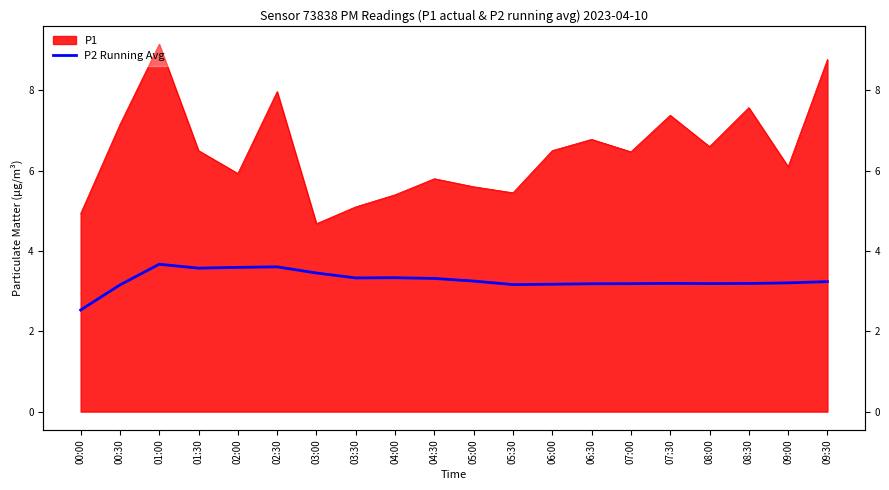

What is the minimum value shown in the chart?

2.5